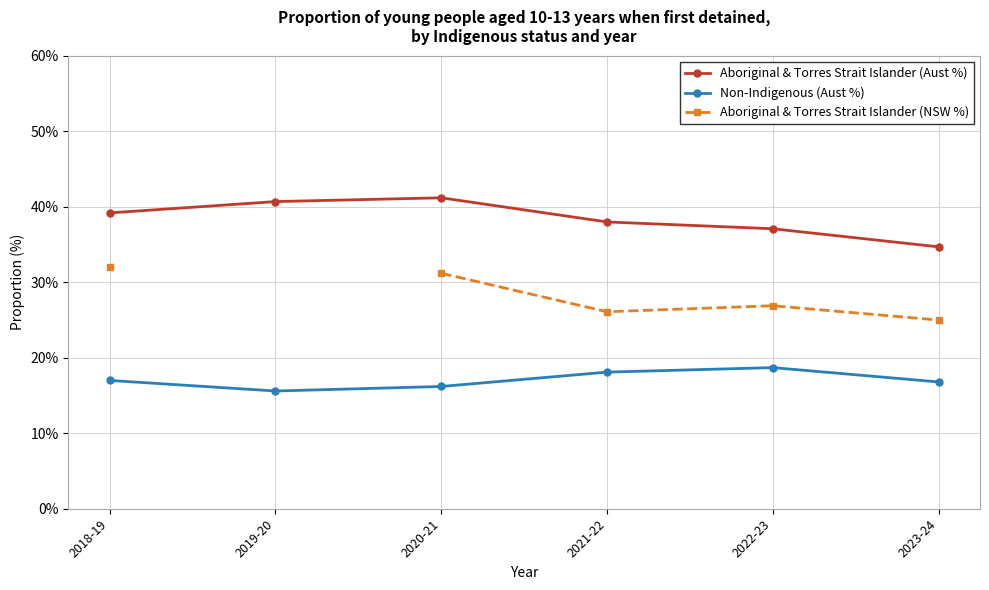

What is the label of the 3rd point from the right?

2021-22